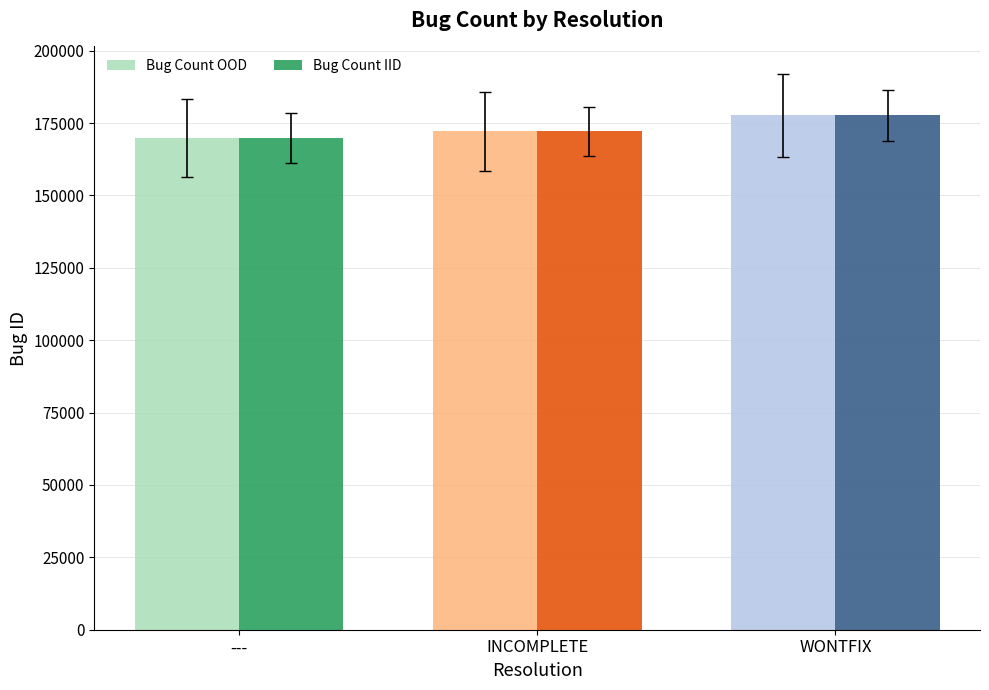

What is the total value across all series at ---?

339640